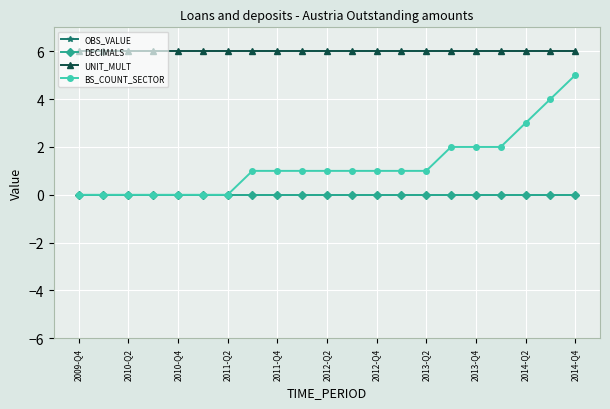

Where is DECIMALS nearest to the value 0?

2009-Q4